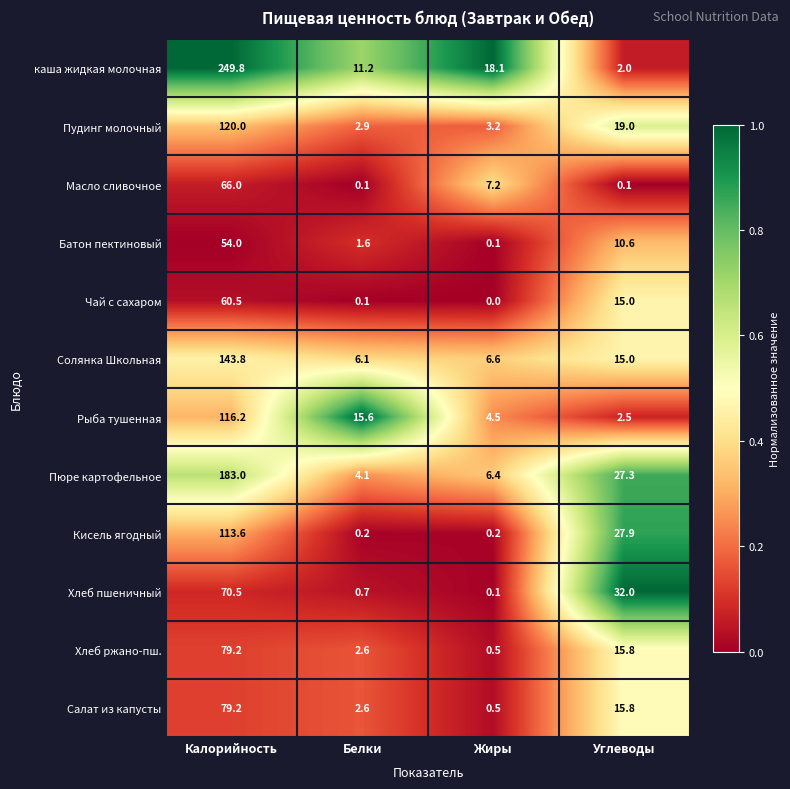

How many categories are shown in the chart?

4